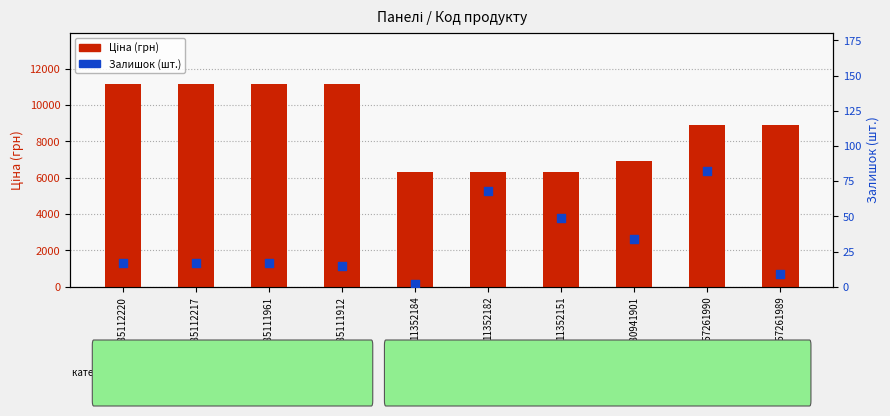

Which series reaches the minimum Y coordinate?

Залишок (шт.)